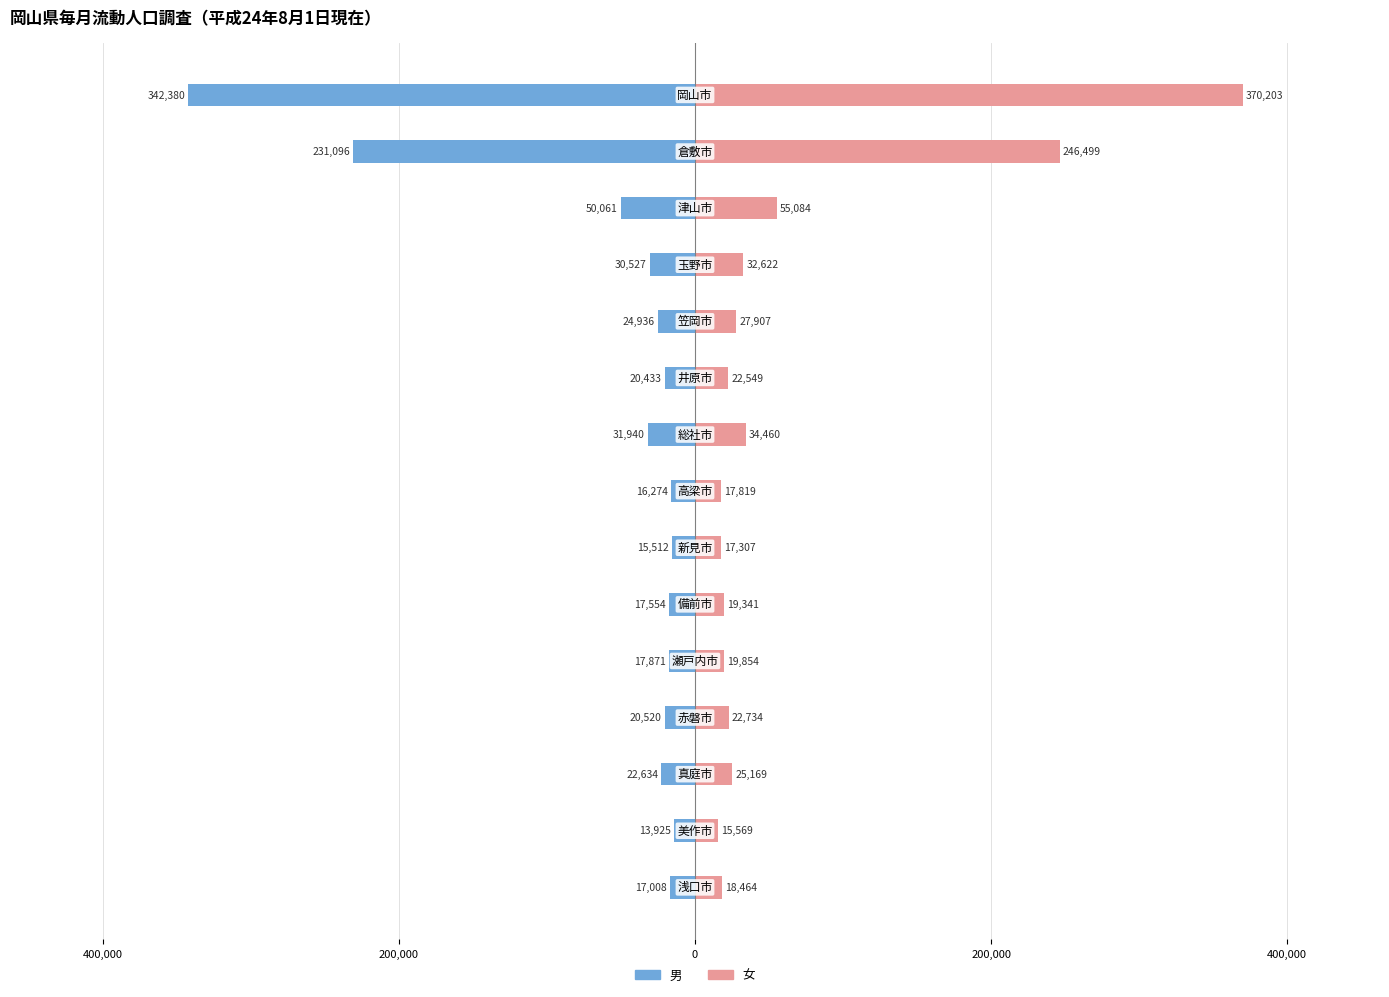

What value does the 女 series have at 9?

19341